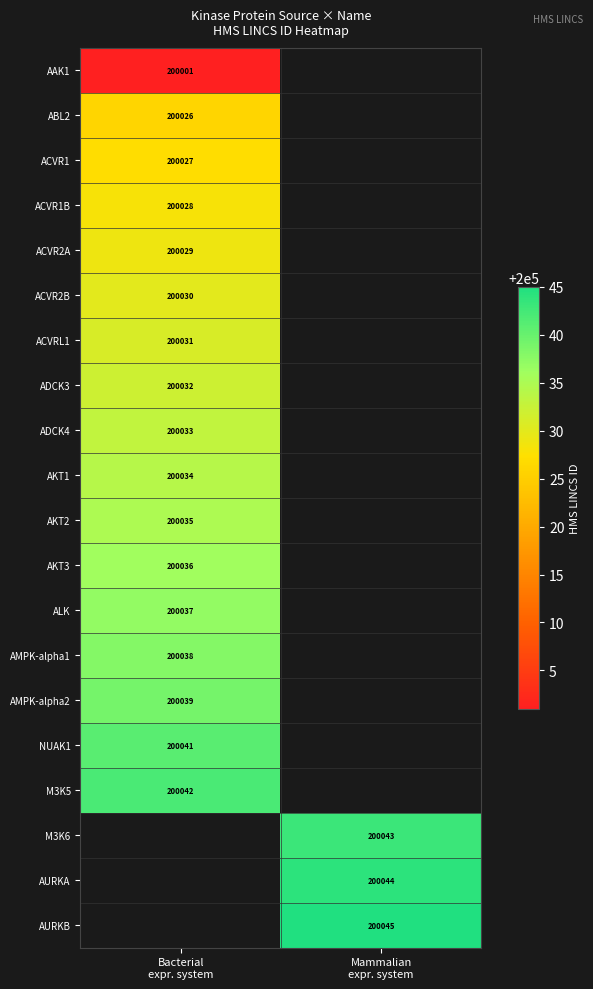

How many distinct data groups are displayed?

20